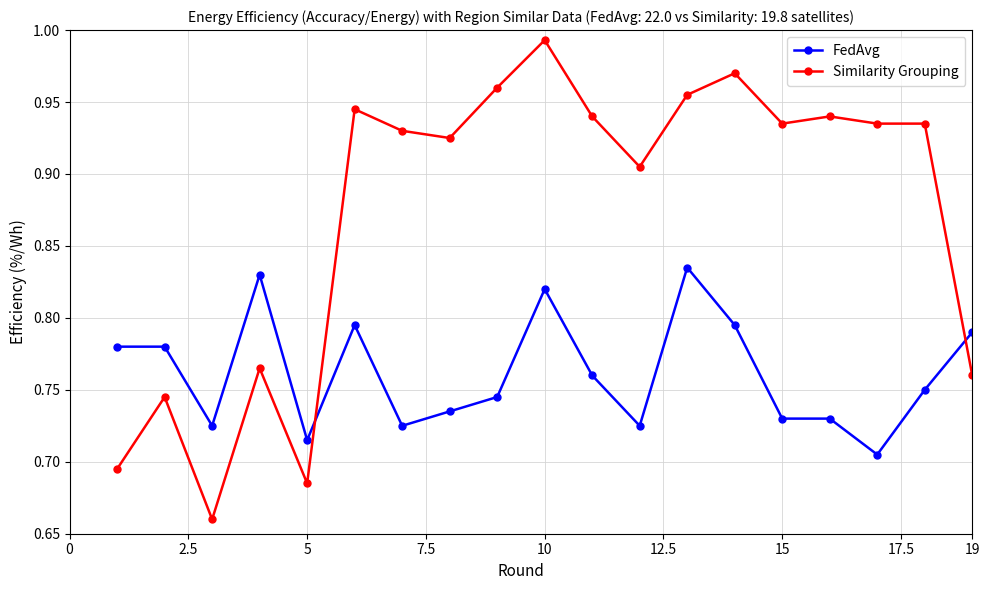

What is the difference between the maximum and minimum values in the FedAvg series?

0.1